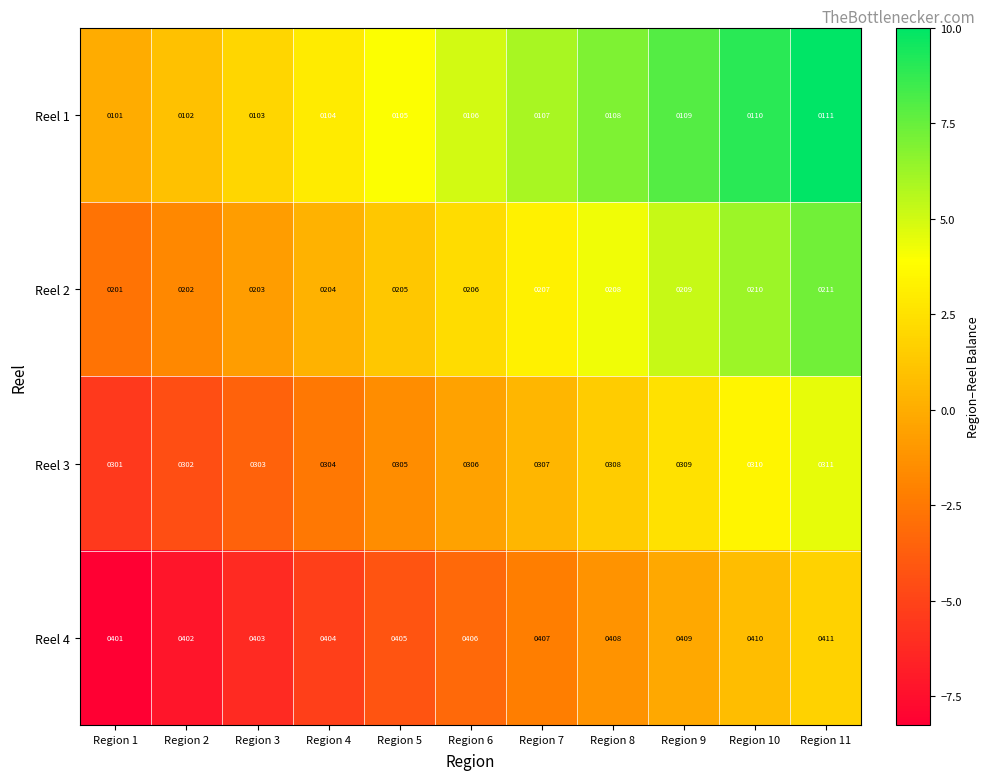

What is the difference between the maximum and second lowest values in the Reel 1 series?

9